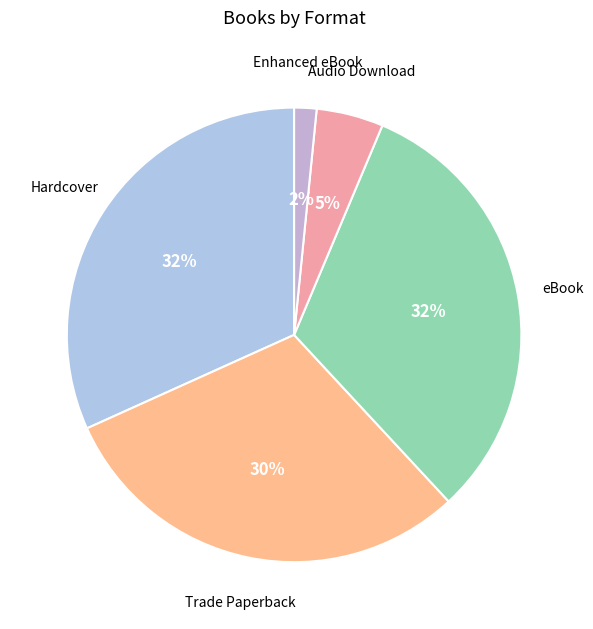

How many segments does this pie chart have?

5